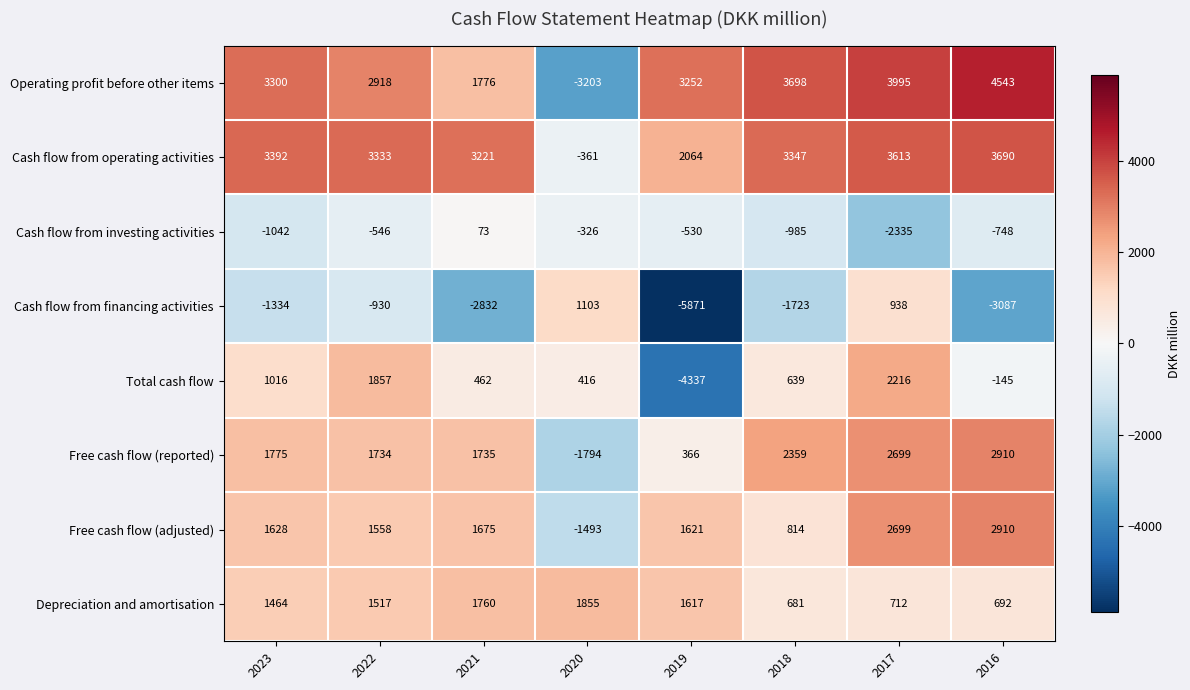

What is the total value across all series at 2022?

11441